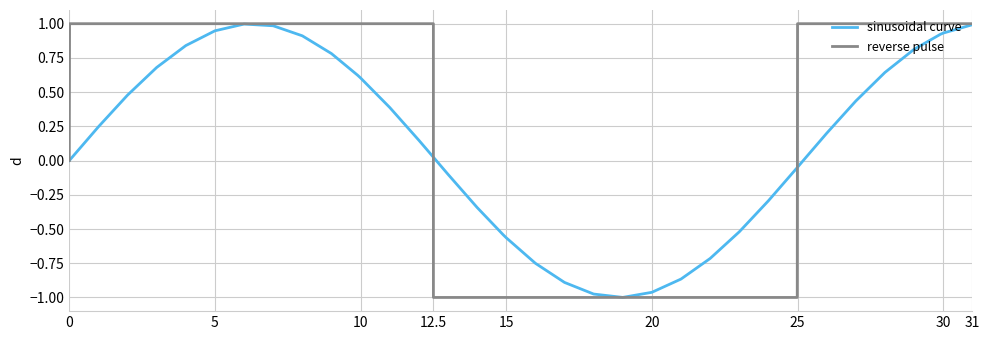

What is the difference between the second highest and second lowest values in the sinusoidal curve series?

2.0